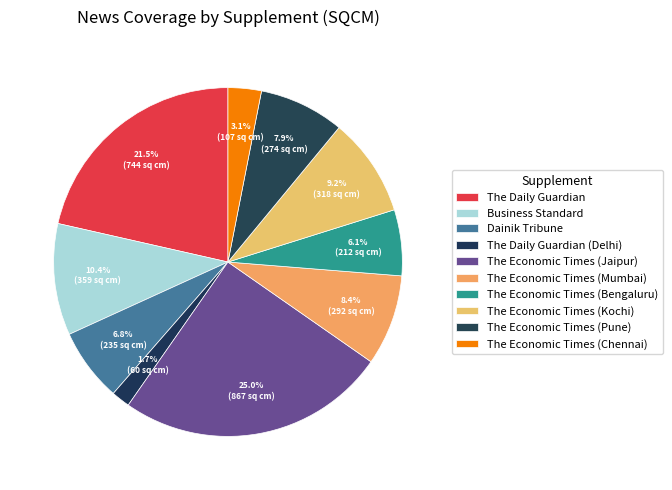

How many slices are in this pie chart?

10